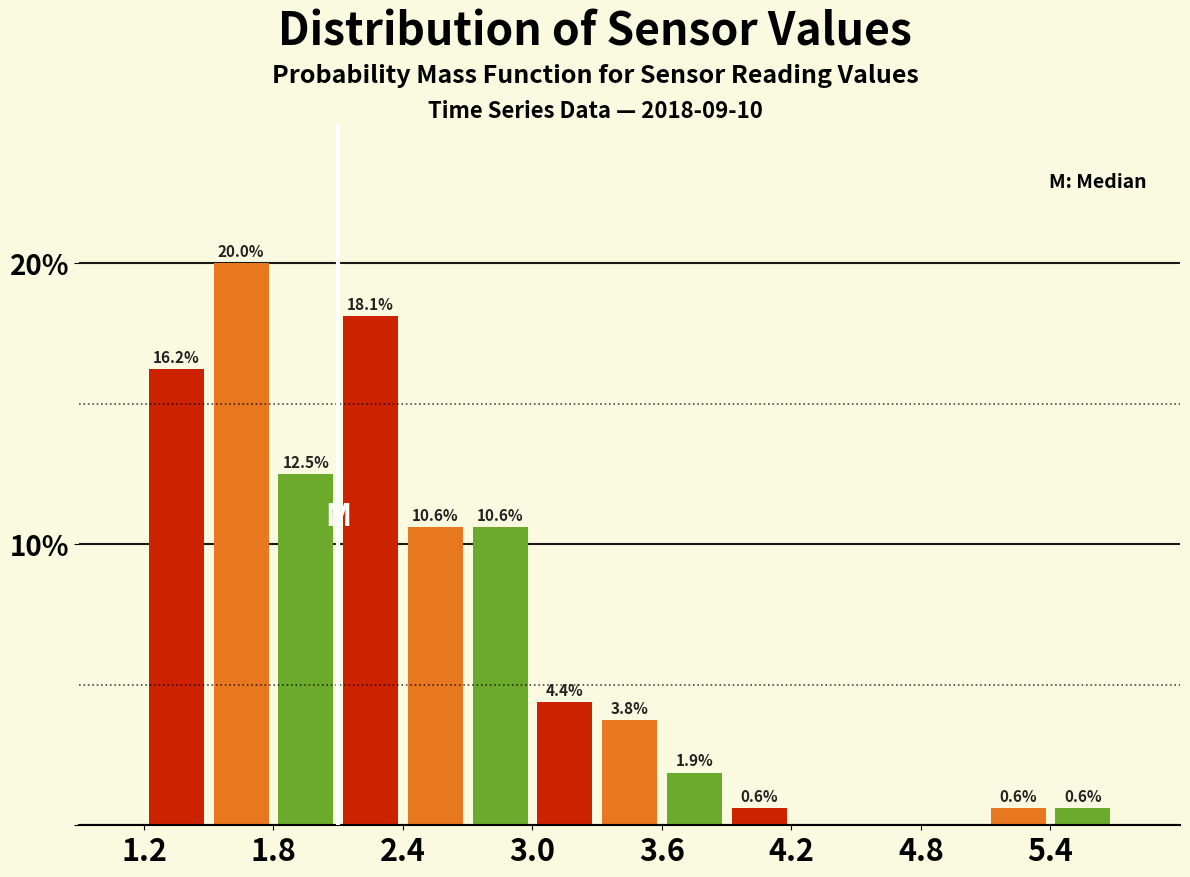

Around what value on the x-axis is the tallest bar? Give the approximate position of its centre, as read against the axis.

1.7